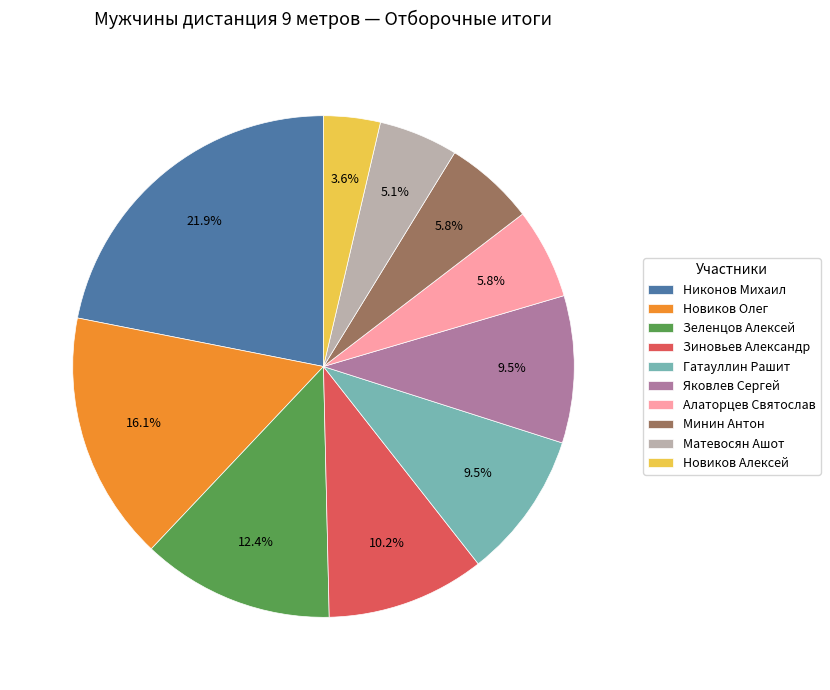

What percentage is the Никонов Михаил slice, to the nearest percent?

22%